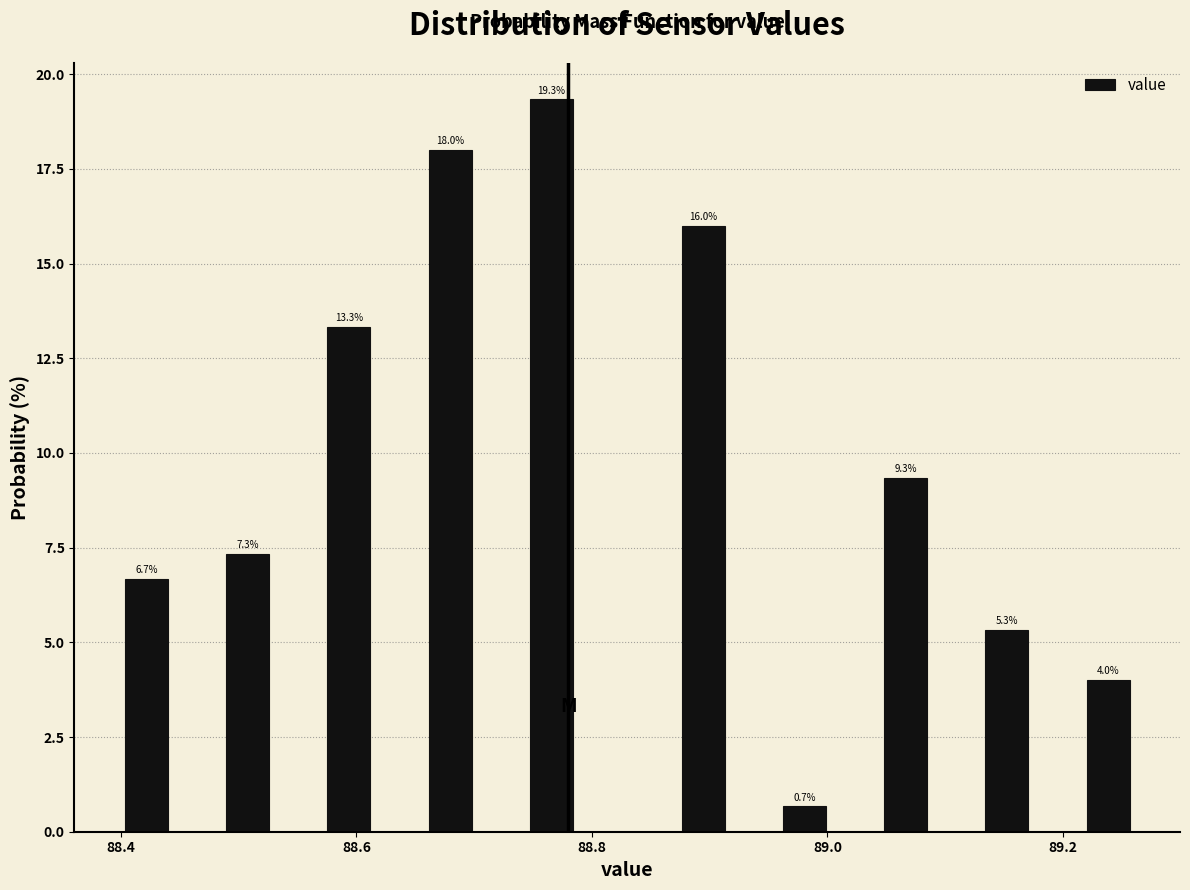

Around what value on the x-axis is the tallest bar? Give the approximate position of its centre, as read against the axis.

88.76